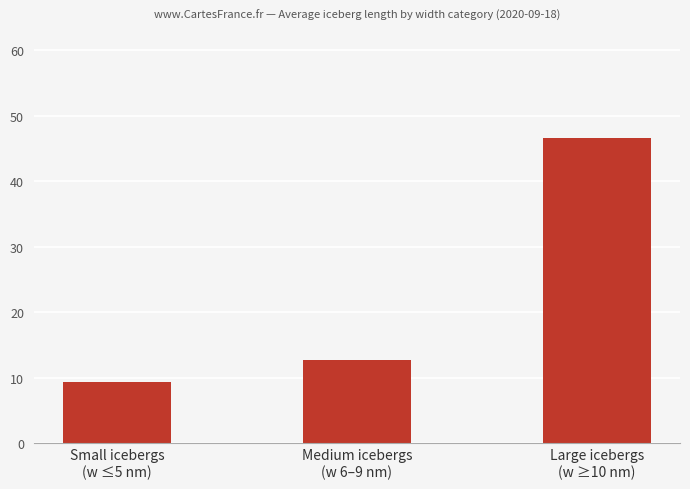

Rank the categories by value from lowest to highest.

Small icebergs
(w ≤5 nm), Medium icebergs
(w 6–9 nm), Large icebergs
(w ≥10 nm)